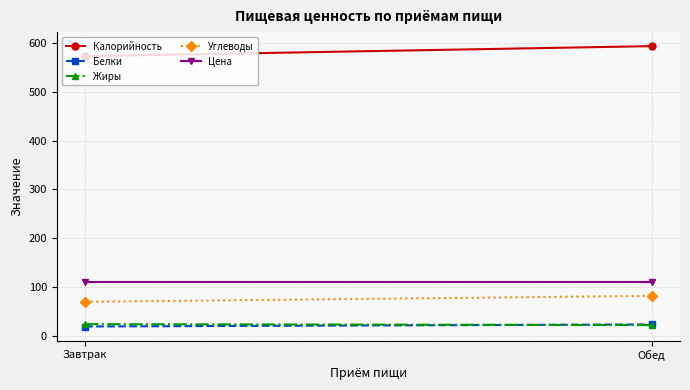

What is the spread (max minus min) of values at Завтрак?

553.3